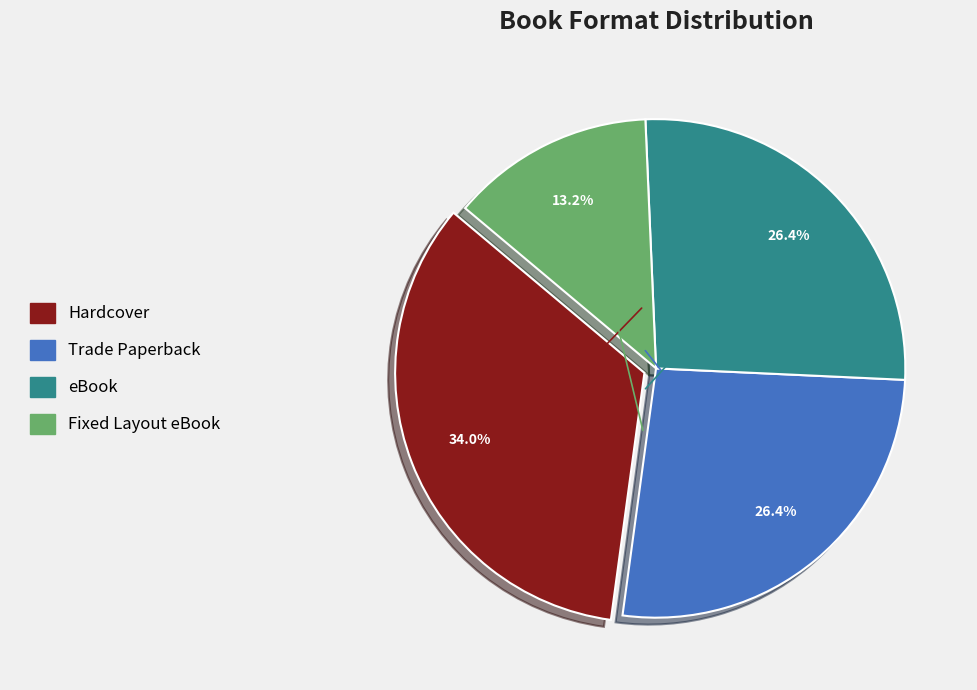

How many segments does this pie chart have?

4